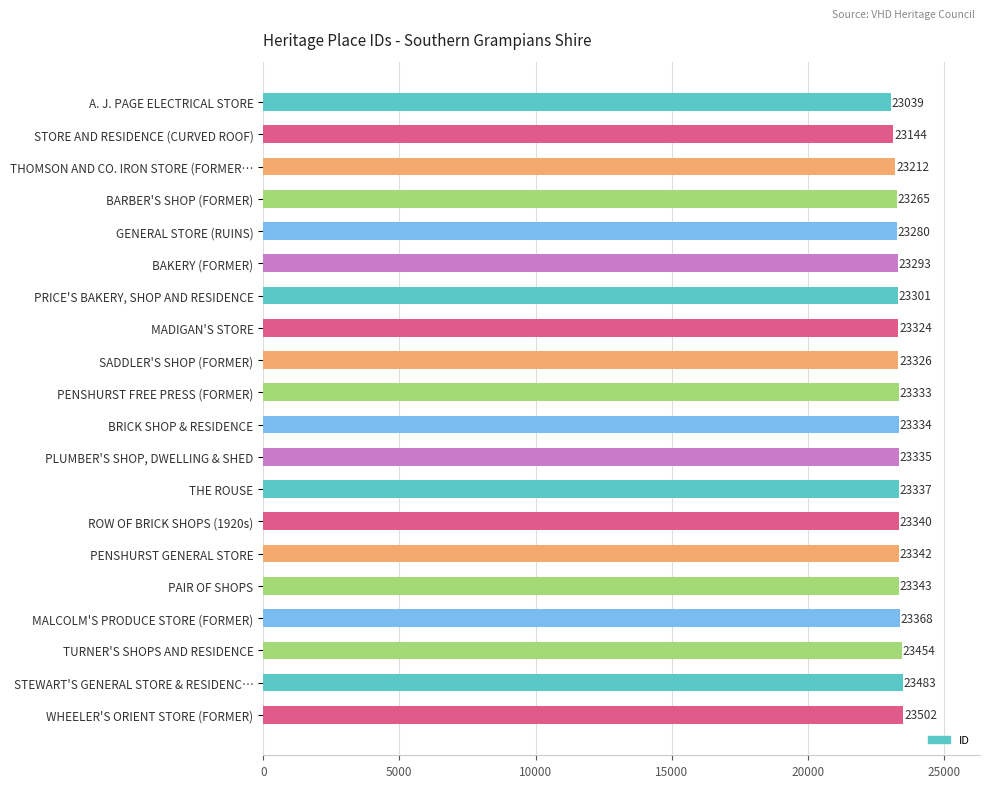

Rank the categories by value from lowest to highest.

A. J. PAGE ELECTRICAL STORE, STORE AND RESIDENCE (CURVED ROOF), THOMSON AND CO. IRON STORE (FORMER…, BARBER'S SHOP (FORMER), GENERAL STORE (RUINS), BAKERY (FORMER), PRICE'S BAKERY, SHOP AND RESIDENCE, MADIGAN'S STORE, SADDLER'S SHOP (FORMER), PENSHURST FREE PRESS (FORMER), BRICK SHOP & RESIDENCE, PLUMBER'S SHOP, DWELLING & SHED, THE ROUSE, ROW OF BRICK SHOPS (1920s), PENSHURST GENERAL STORE, PAIR OF SHOPS, MALCOLM'S PRODUCE STORE (FORMER), TURNER'S SHOPS AND RESIDENCE, STEWART'S GENERAL STORE & RESIDENC…, WHEELER'S ORIENT STORE (FORMER)